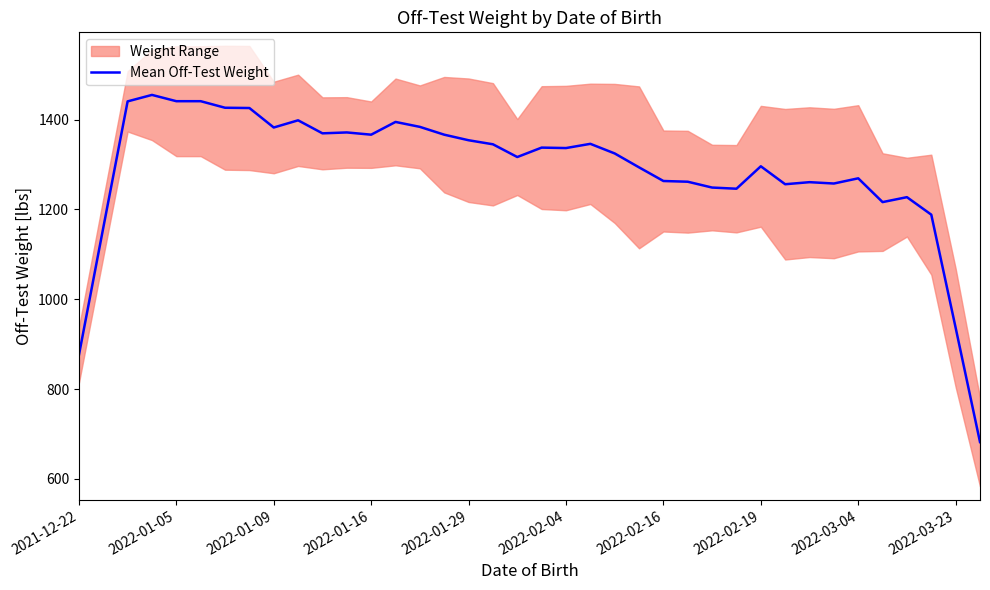

What is the lowest value of the Mean Off-Test Weight series?

681.8